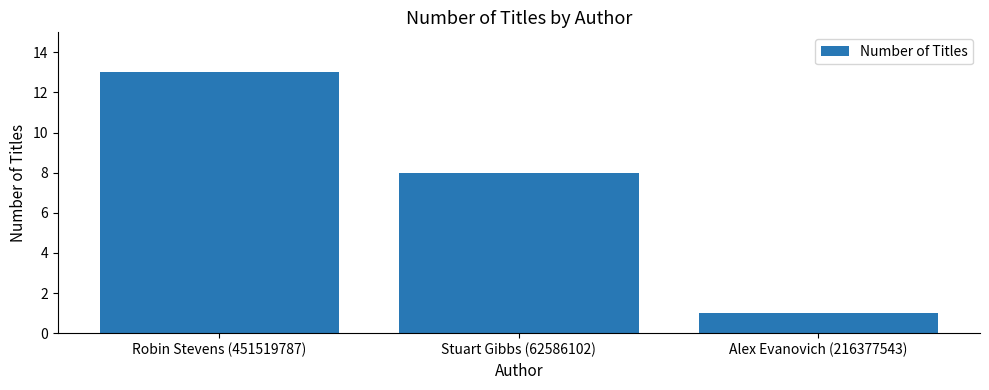

What is the sum of the values at Stuart Gibbs (62586102) and Robin Stevens (451519787)?

21